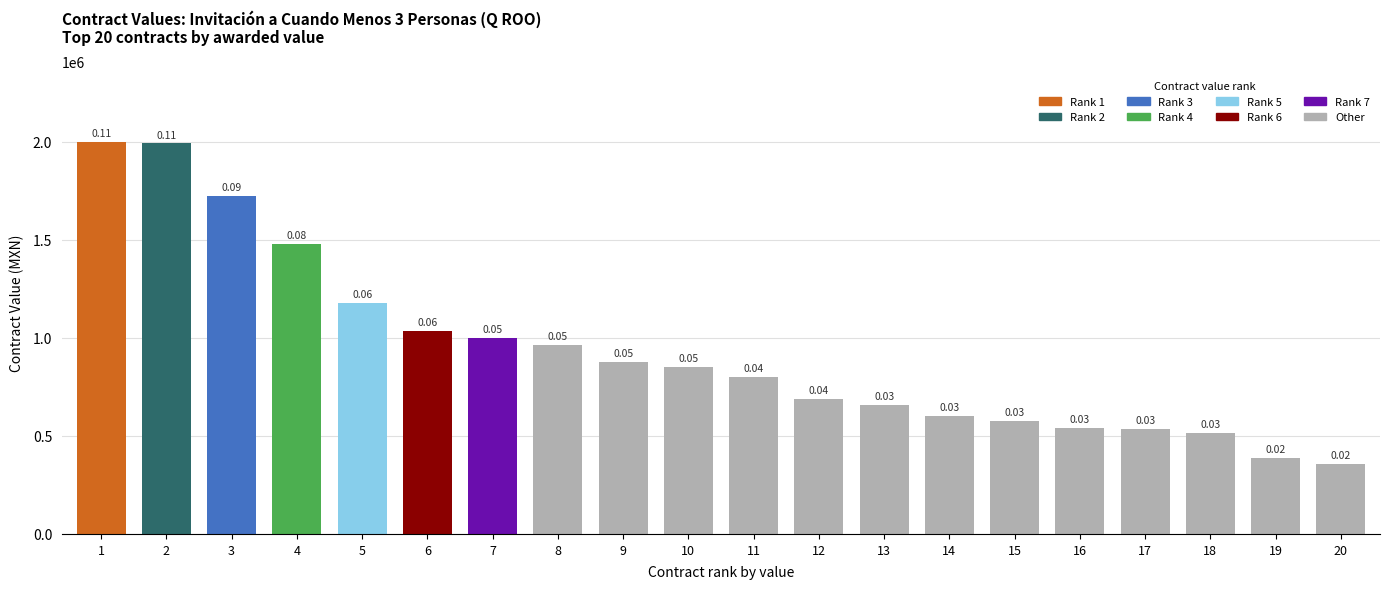

How many bars are there in total?

20